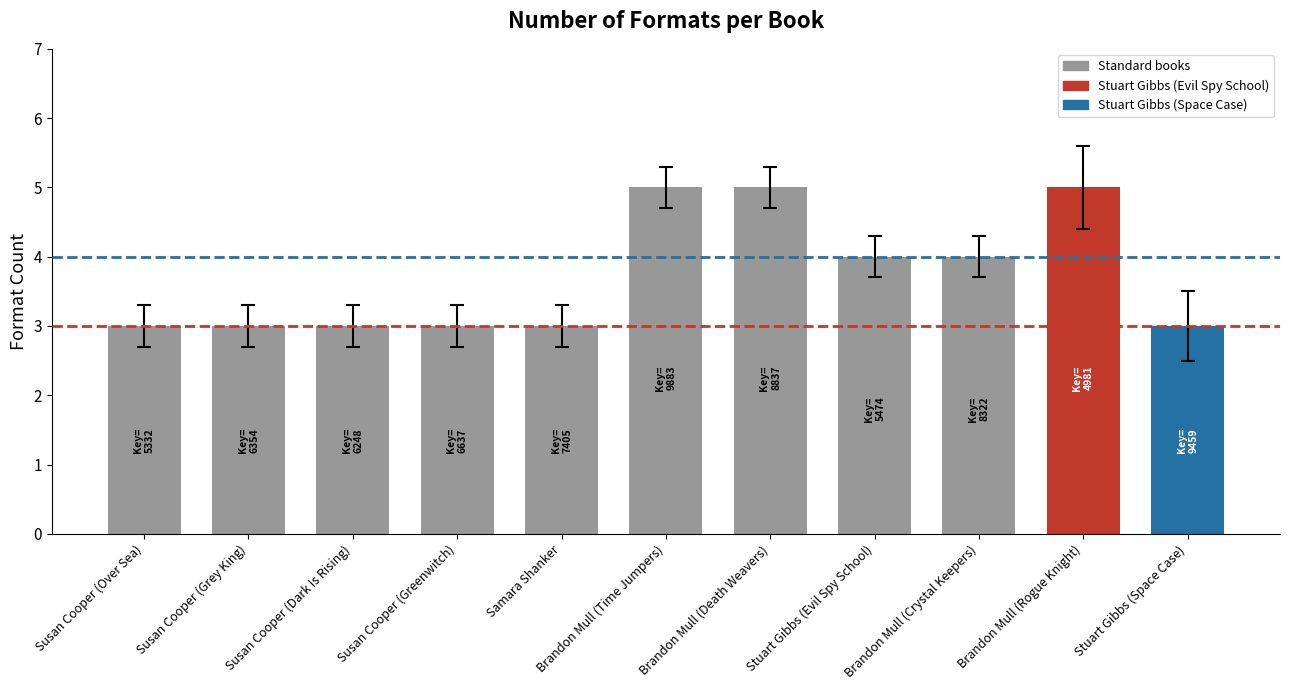

What is the label of the 8th bar from the right?

Susan Cooper (Greenwitch)